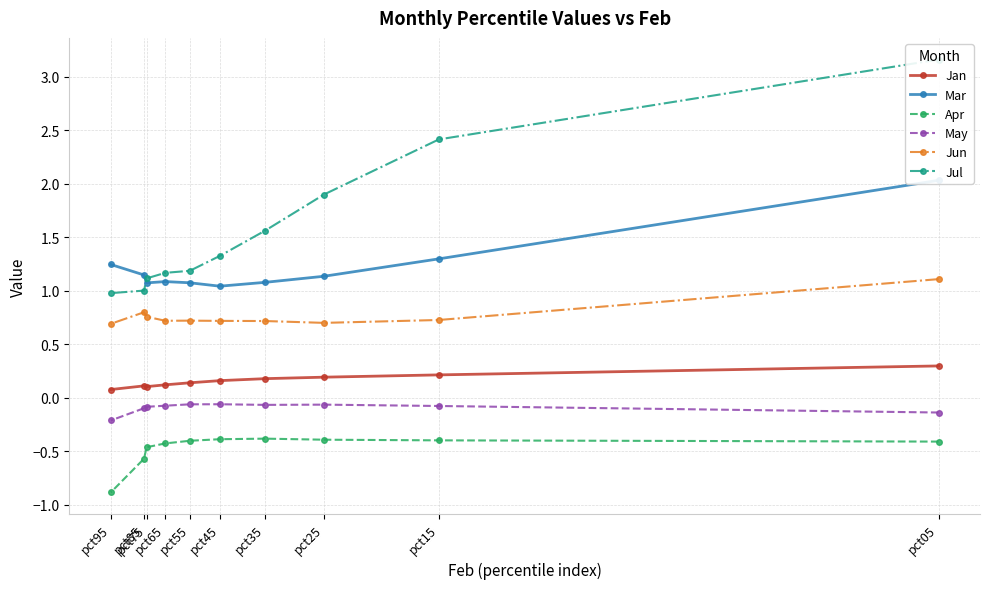

How many categories are shown in the chart?

10